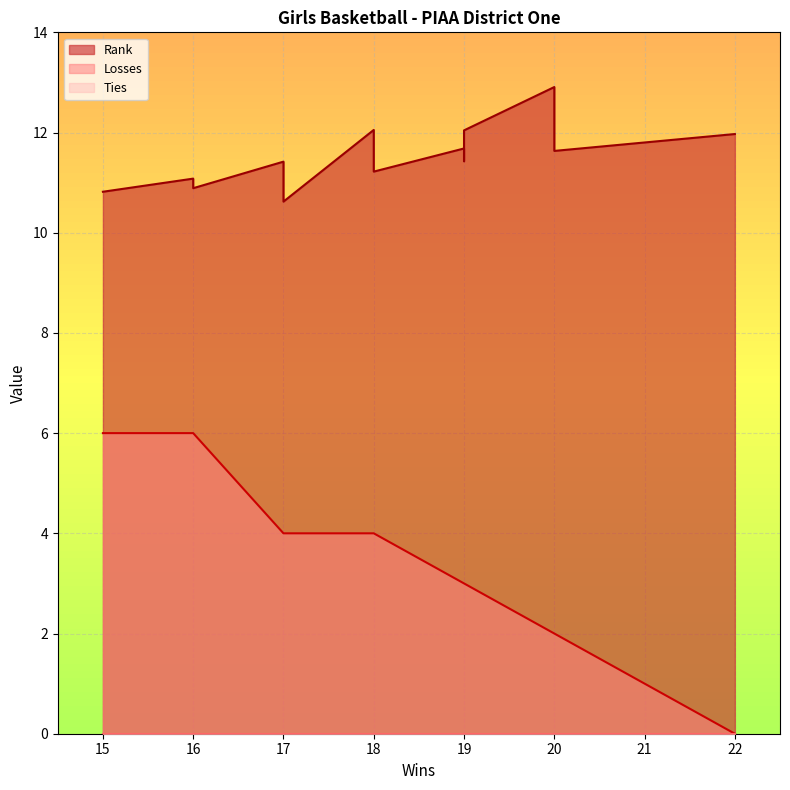

What value does the Rank series have at 16?

10.9